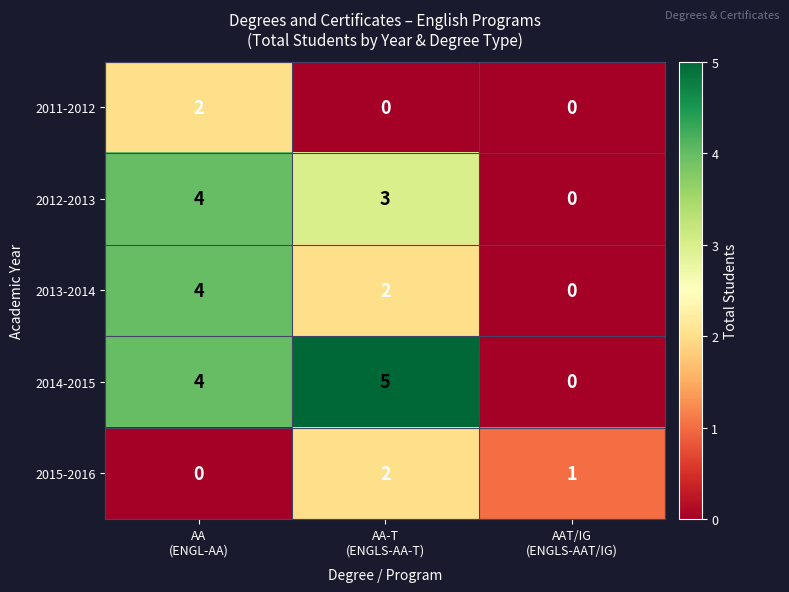

Reading right to left, what are all the values shown in this chart?

2011-2012: 0	0	2
2012-2013: 0	3	4
2013-2014: 0	2	4
2014-2015: 0	5	4
2015-2016: 1	2	0